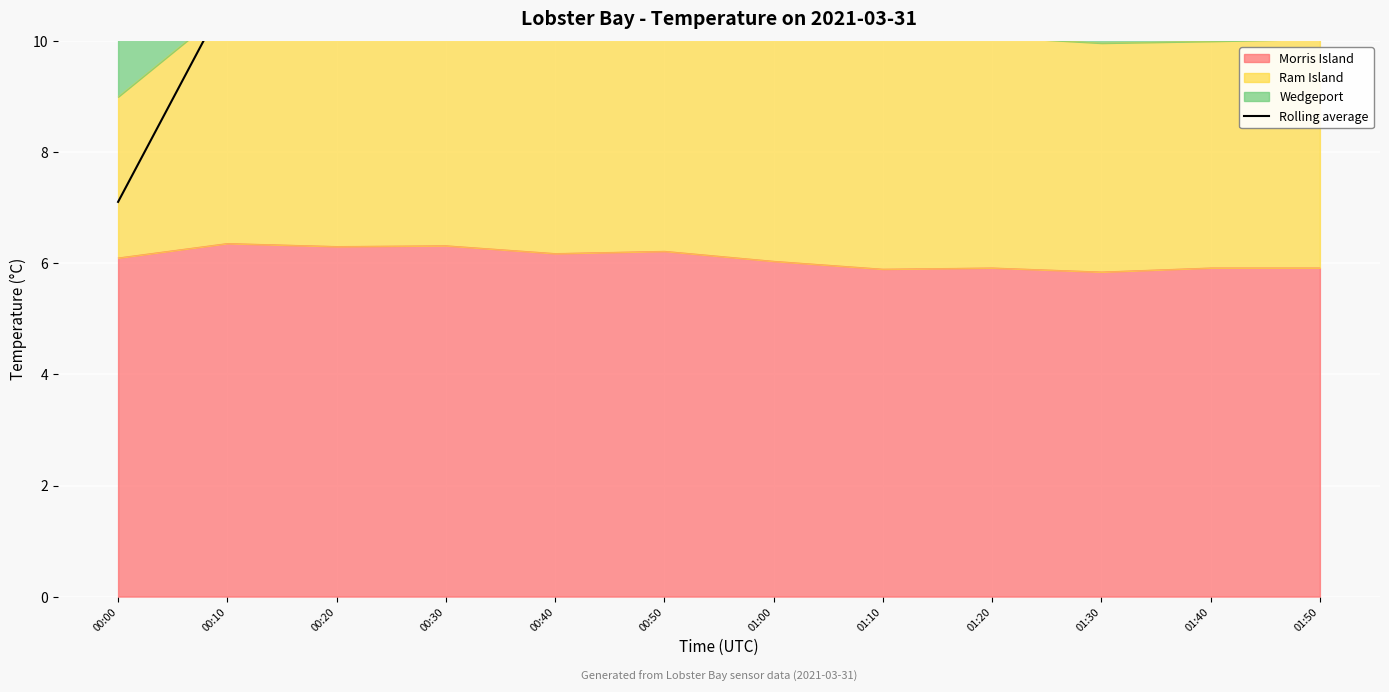

What is the value of the 4th point from the left?

14.9